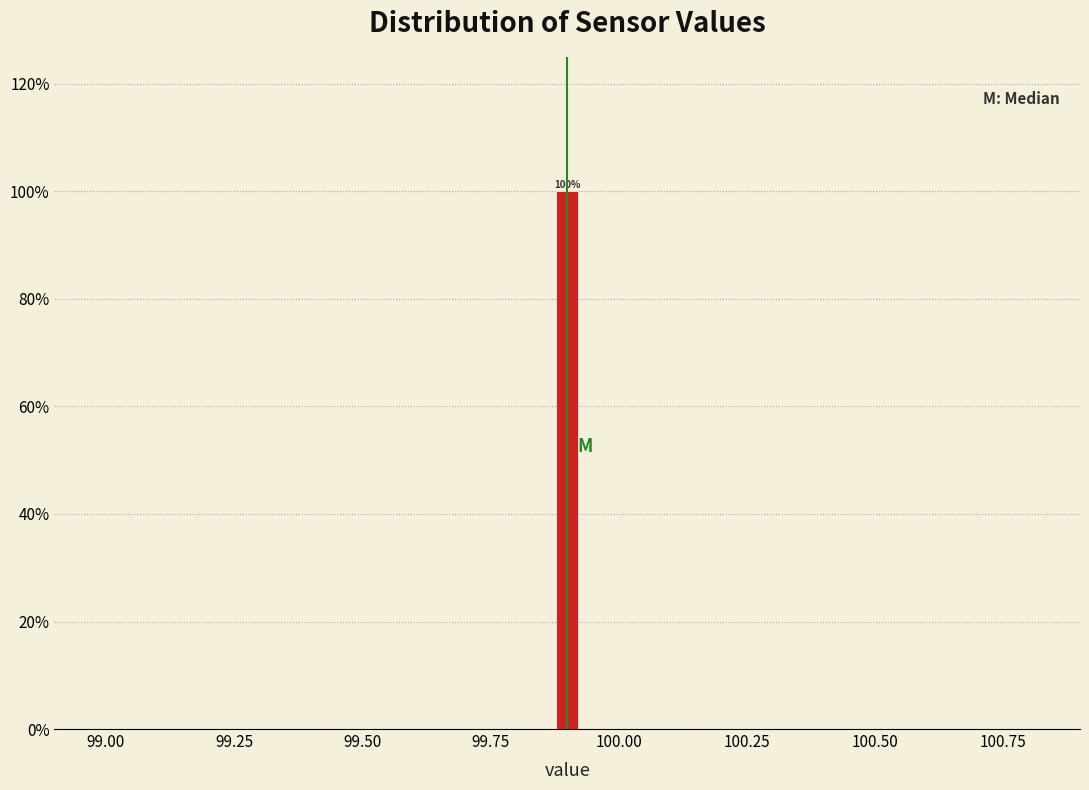

Around what value on the x-axis is the tallest bar? Give the approximate position of its centre, as read against the axis.

99.90